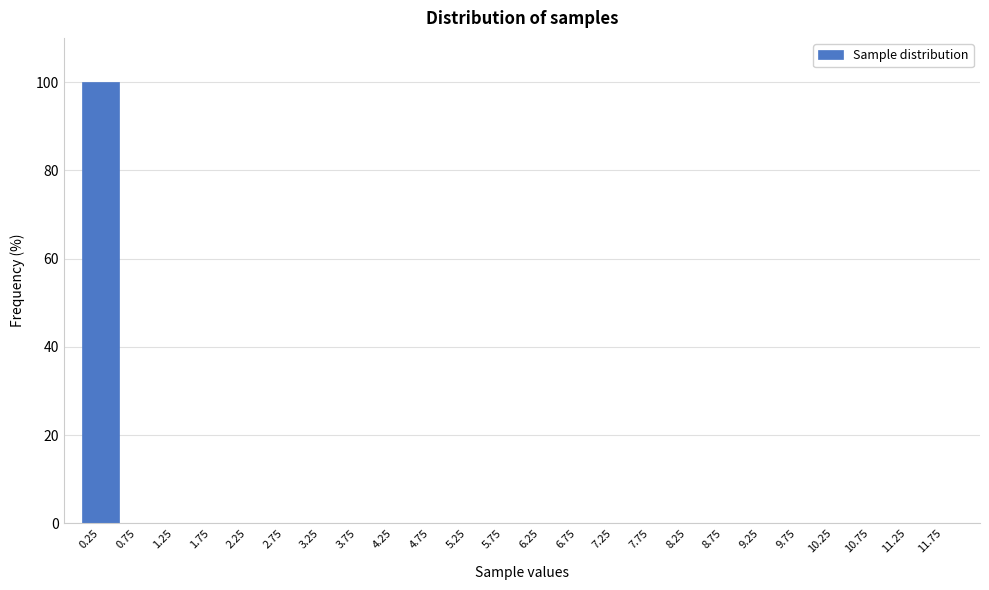

How tall is the bar that spans 0.0 to 0.5 on the x-axis? The values are not printed on the chart, so give them approximately, as read against the axis.

100